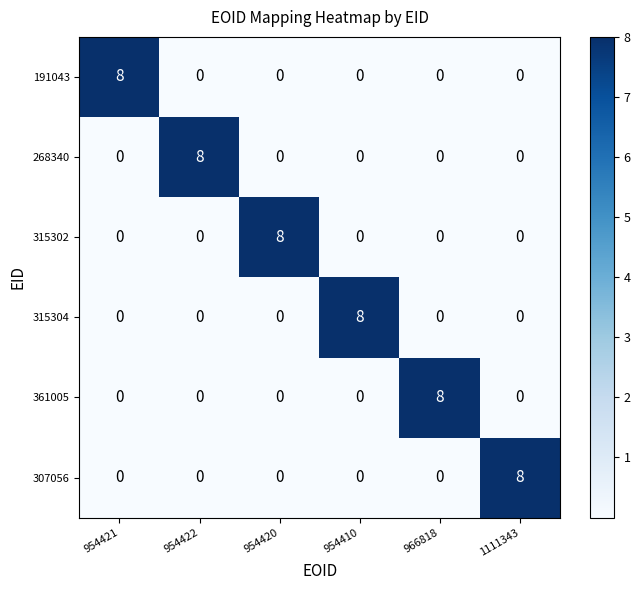

The value of 315302 at 954421 is 0. True or false?

True